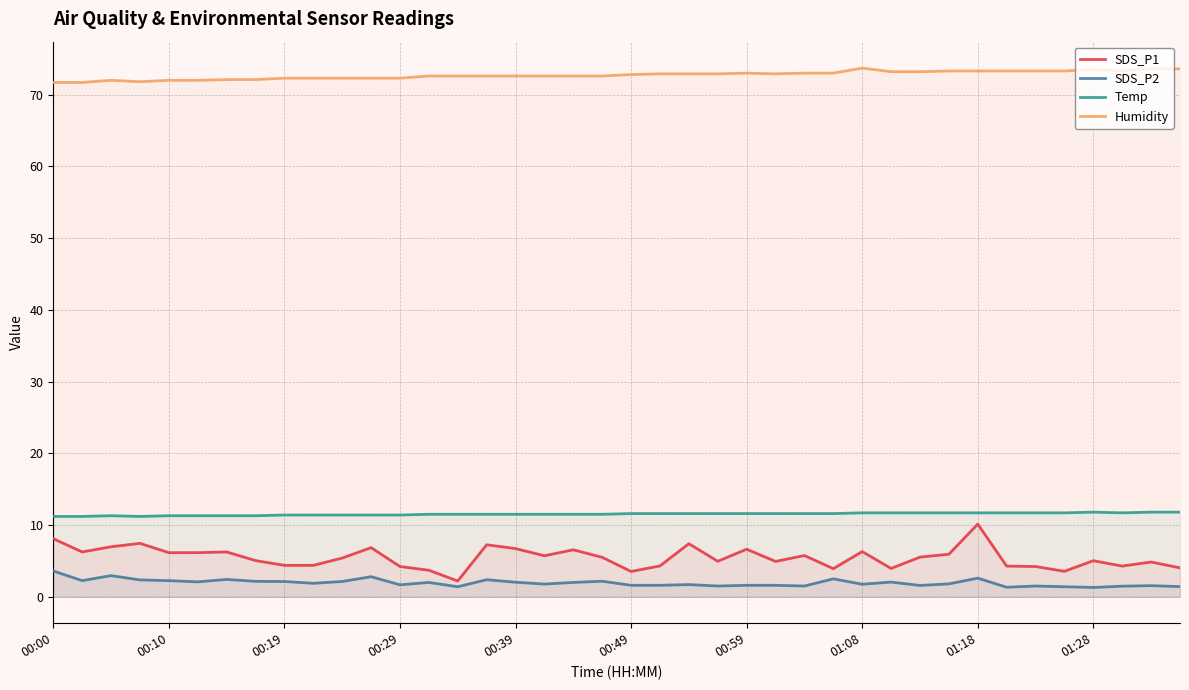

At how many categories does at least one series exceed 40?

40